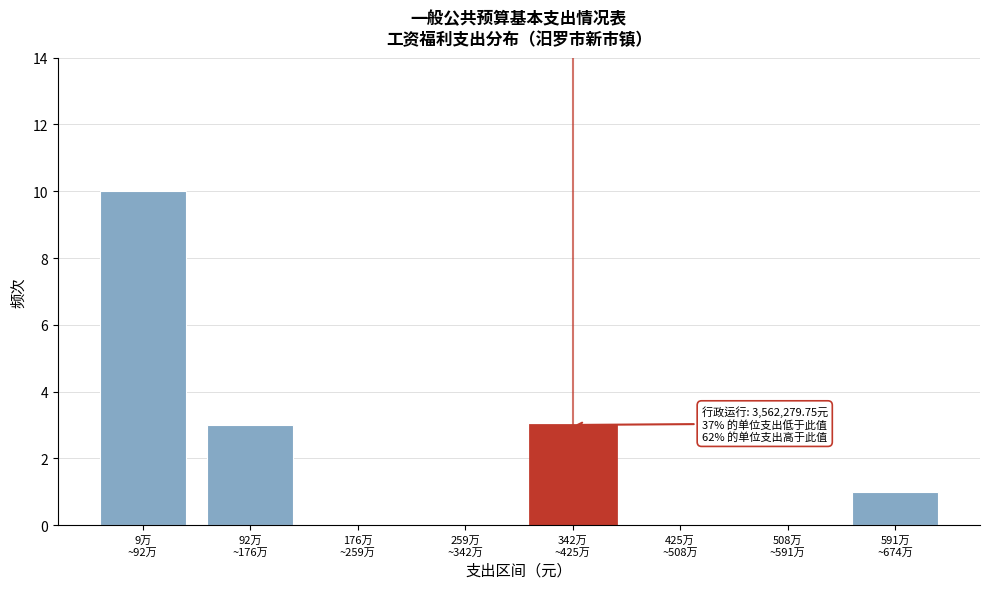

What is the greatest value displayed?

10